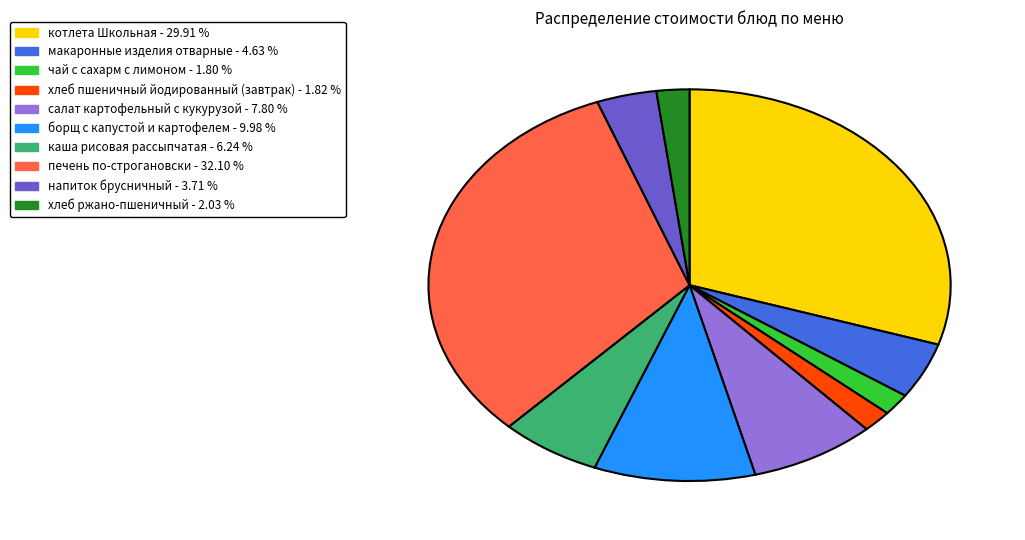

Which has a higher value, борщ с капустой и картофелем or напиток брусничный?

борщ с капустой и картофелем